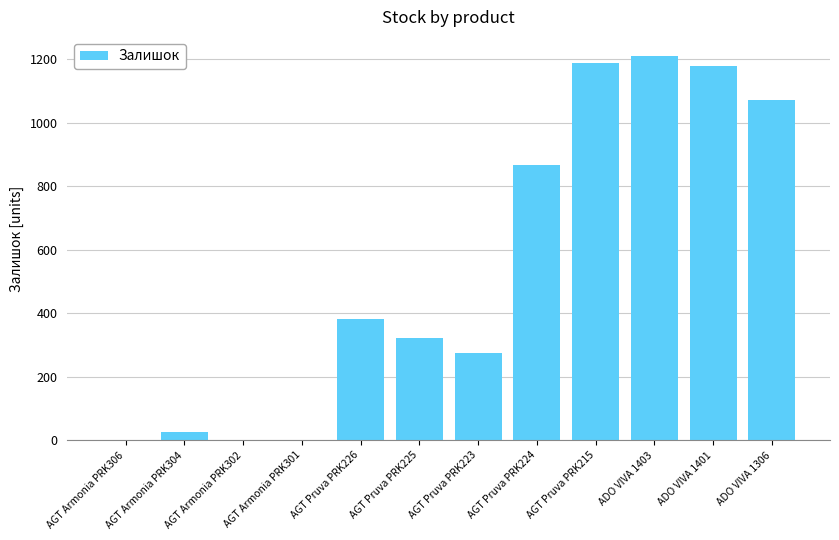

What is the sum of the values at AGT Armonia PRK302 and AGT Pruva PRK225?

322